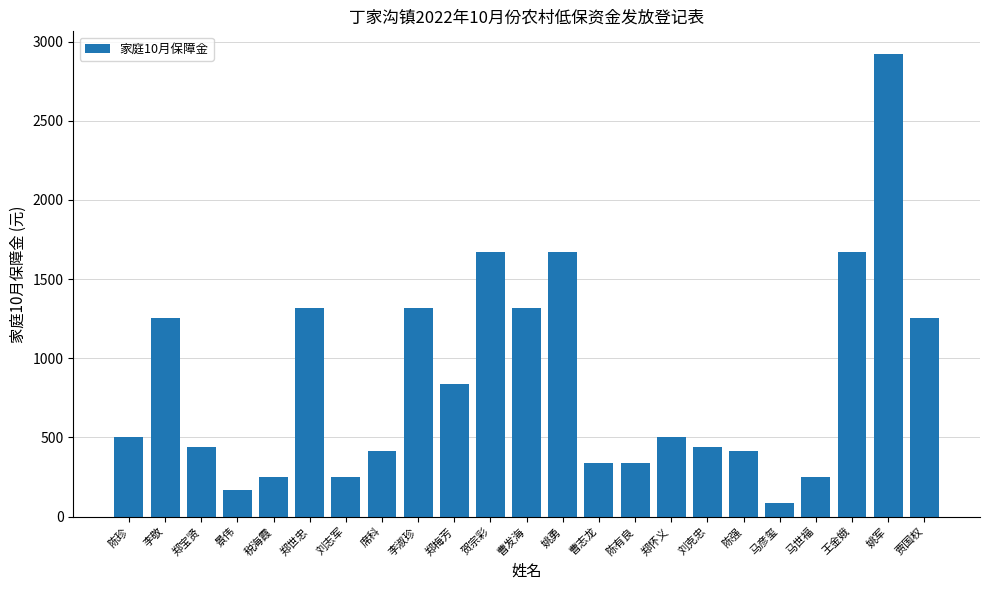

The chart shows a value of 200 at 曹志龙. True or false?

False